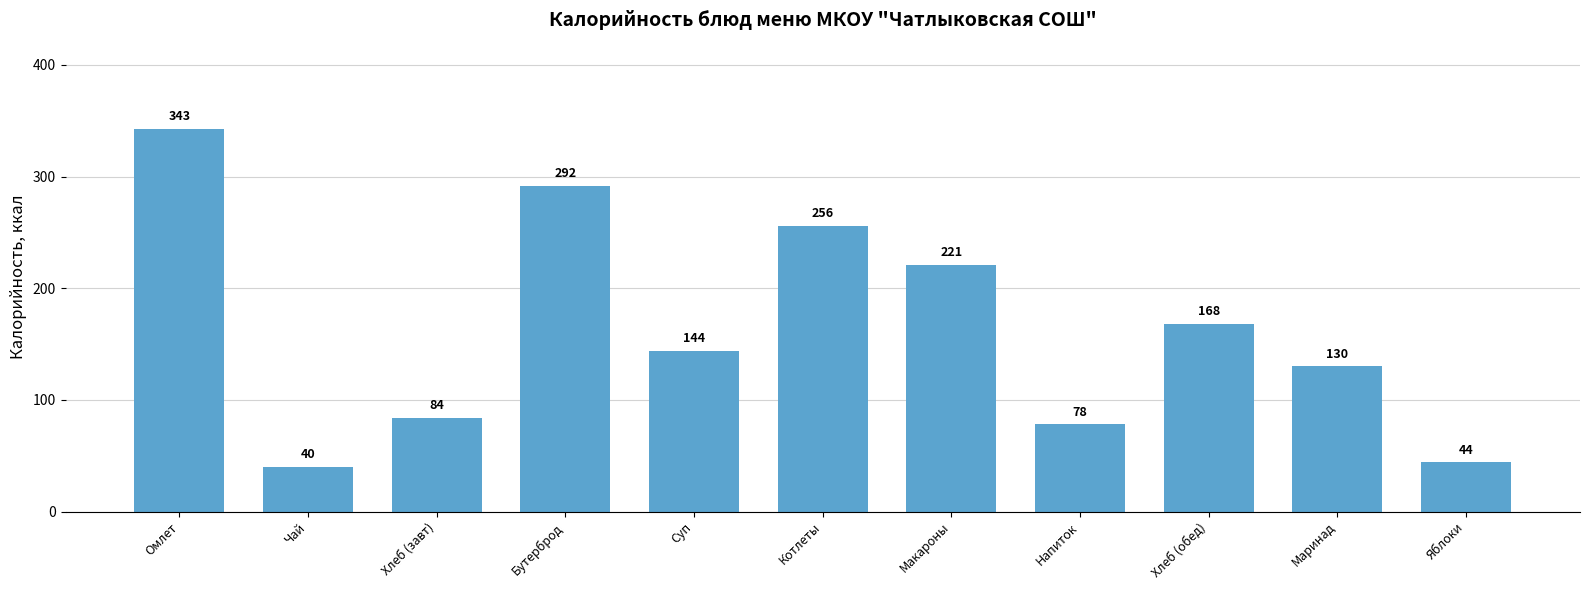

What is the maximum value shown in the chart?

343